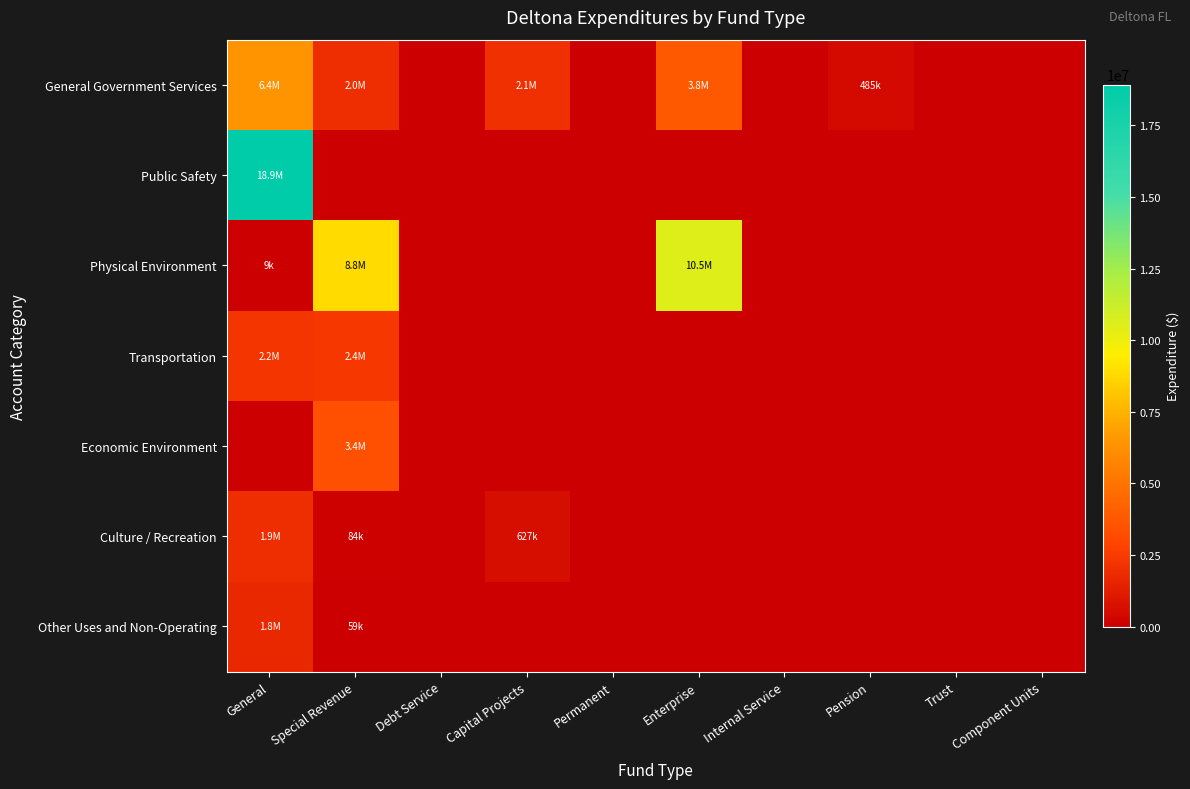

Count the number of categories in the chart.

10